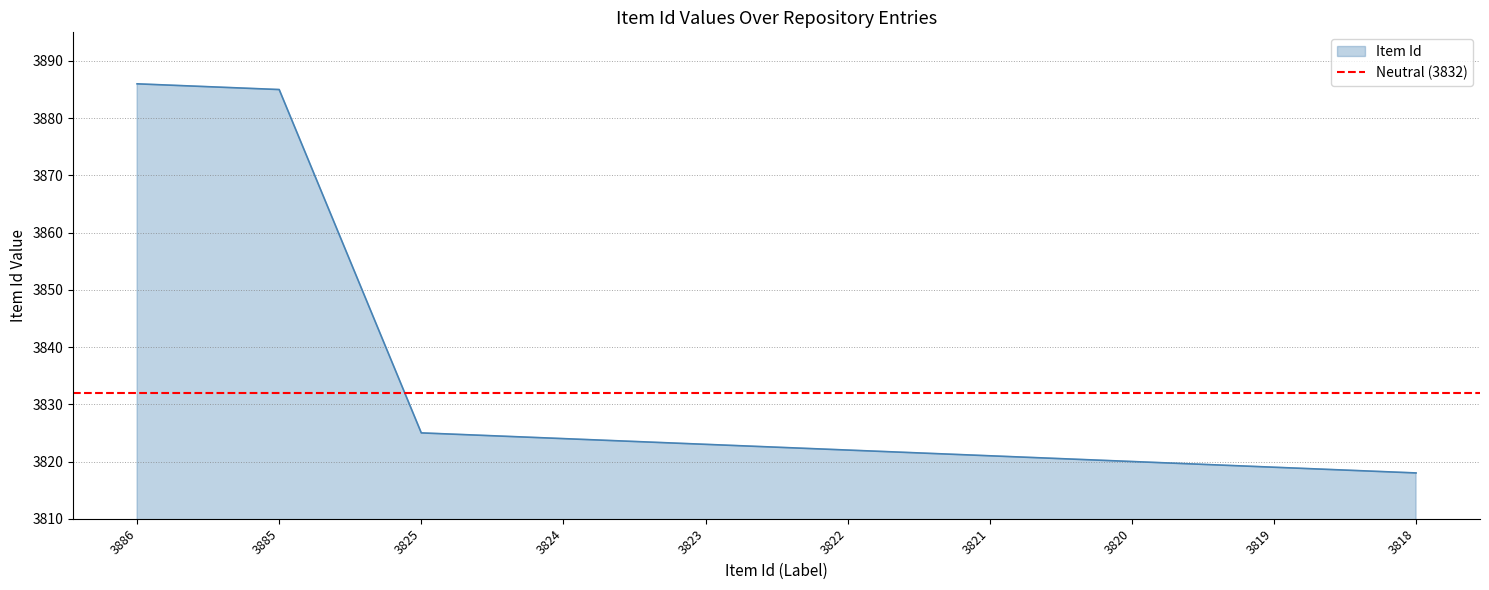

Reading left to right, list all the values displayed in this chart.

3886=3886	3885=3885	3825=3825	3824=3824	3823=3823	3822=3822	3821=3821	3820=3820	3819=3819	3818=3818